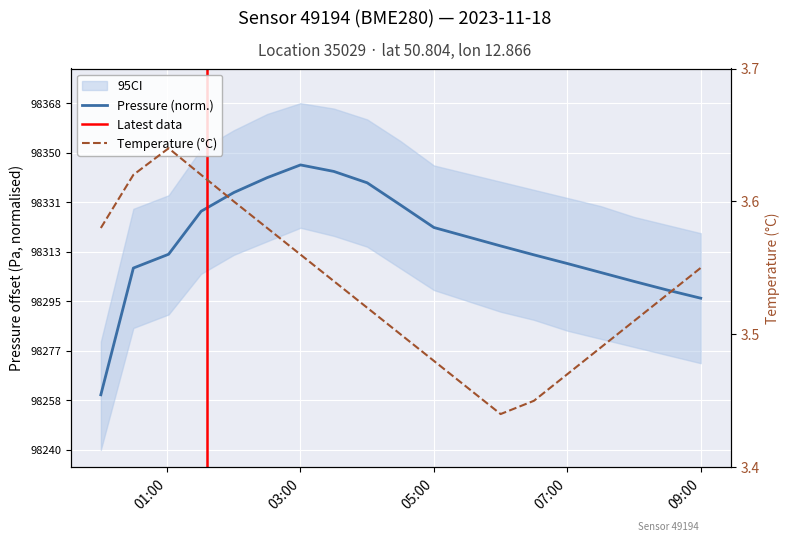

Is the value of temperature at 05:30 greater than the value of pressure at 04:00?

No